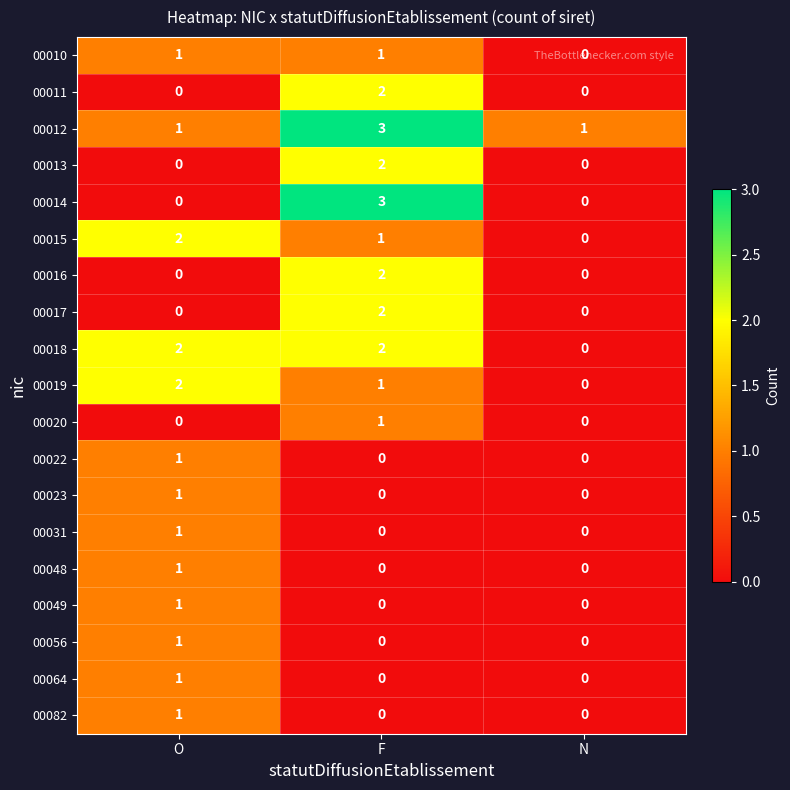

Is it true that 00015 equals 2 at O?

True